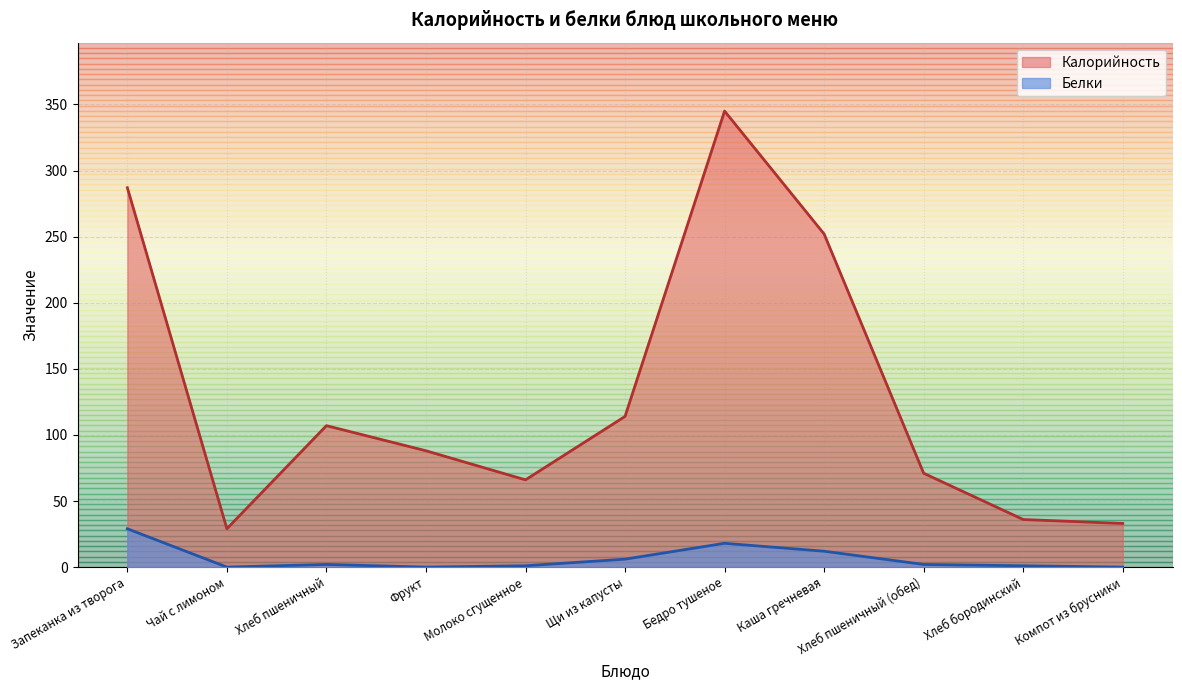

Does the chart have visible grid lines?

Yes